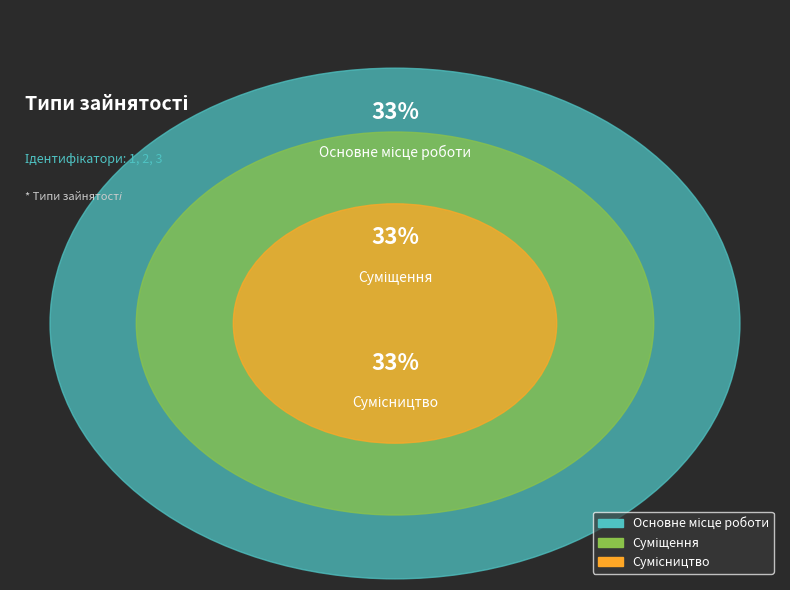

Which category has the biggest portion of the pie?

Сумісництво